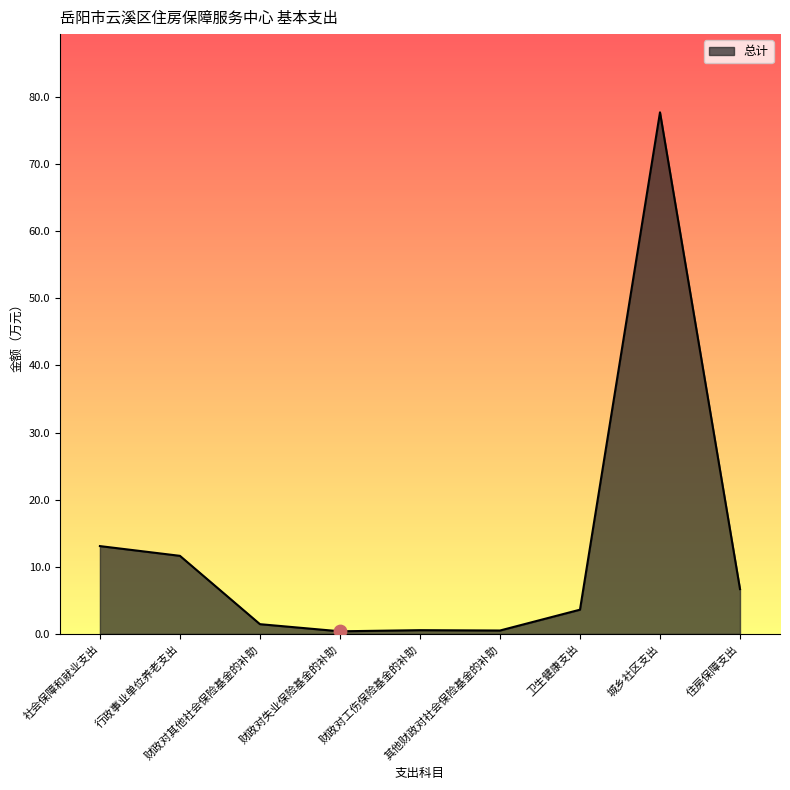

Which has a higher value, 住房保障支出 or 城乡社区支出?

城乡社区支出